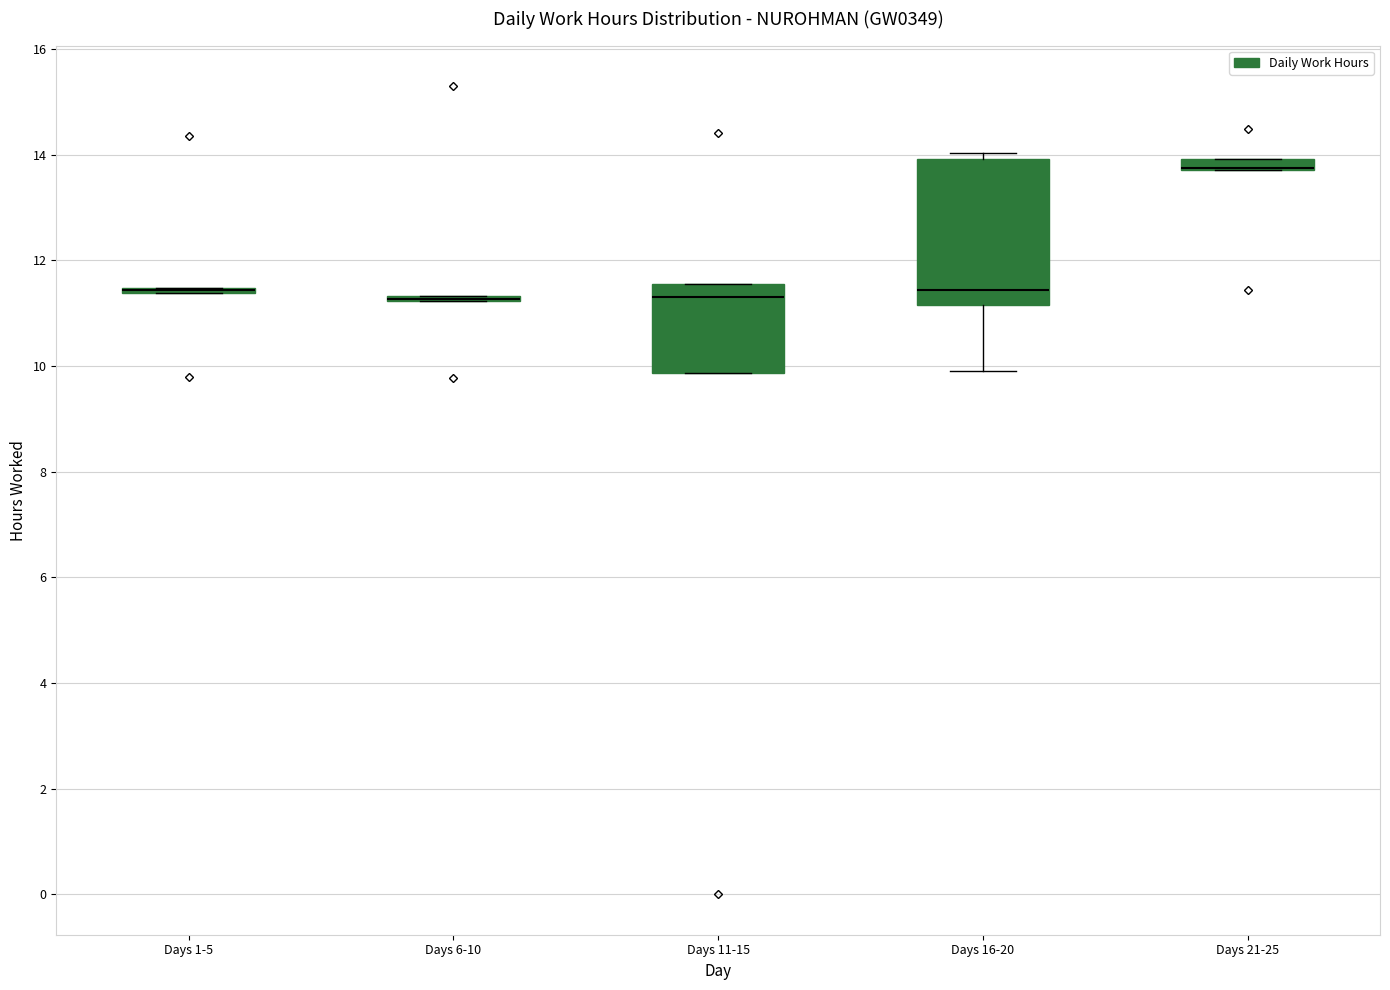

Which box is the tallest, from its lower edge to its upper edge?

Days 16-20